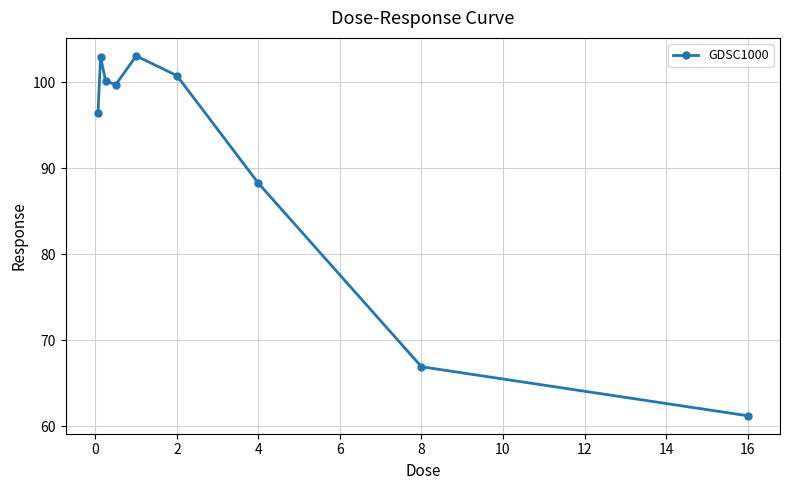

What is the value of the 5th point from the left?

103.1